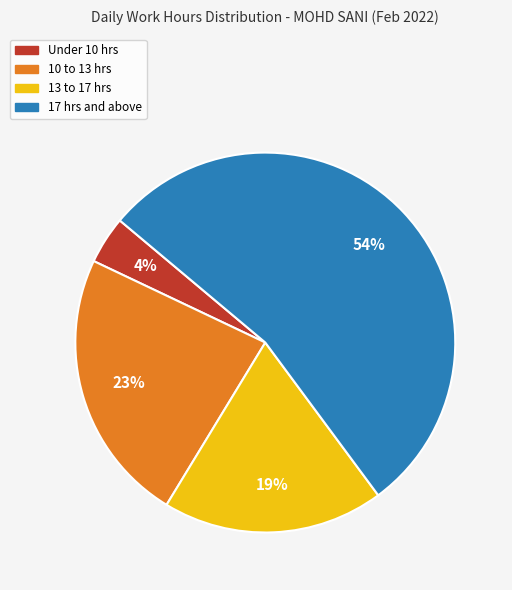

How many segments does this pie chart have?

4